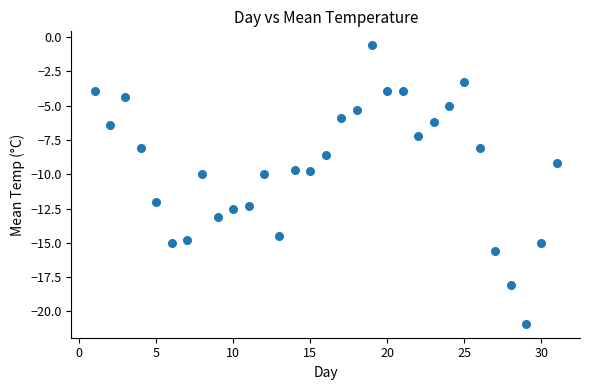

What is the range of X values (max minus min)?

30.0